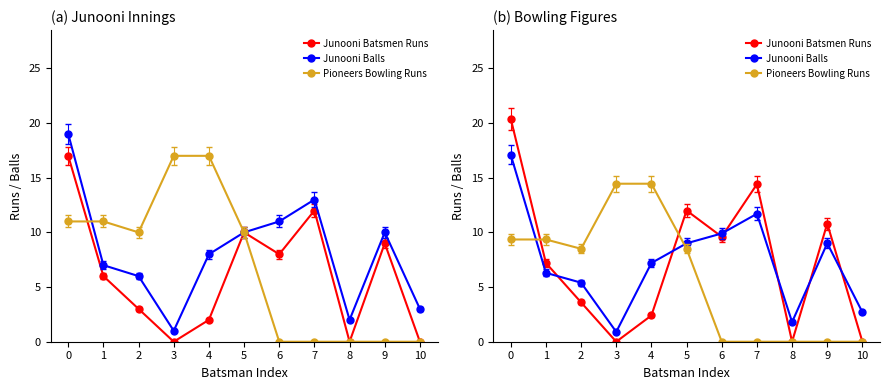

True or false: Junooni Batsmen Runs and Pioneers Bowling Runs intersect in this chart.

True